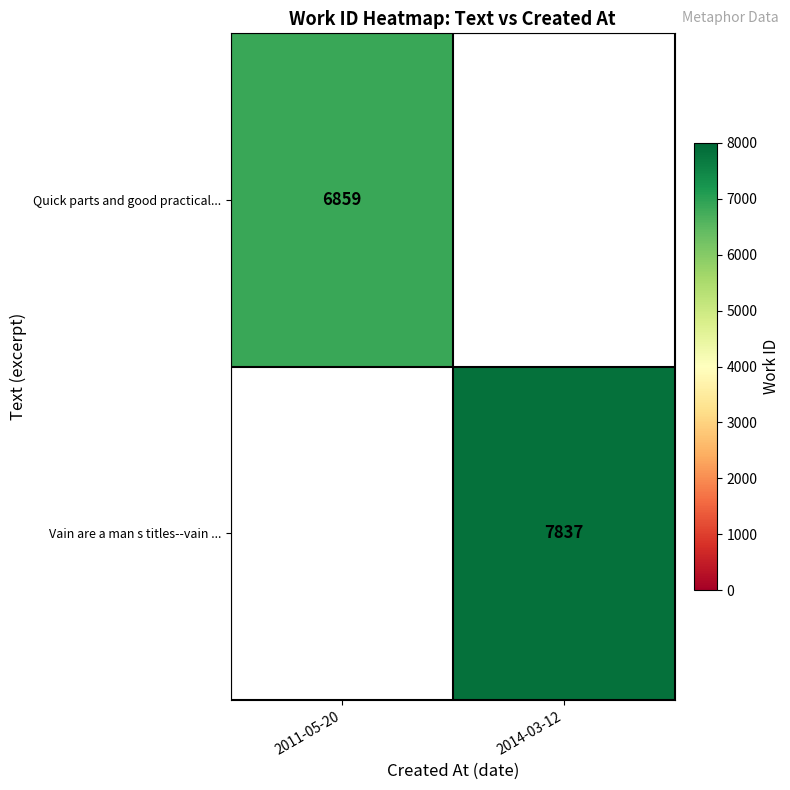

The Vain are a man s titles--vain ... series shows 11768.0 at 2014-03-12. True or false?

False